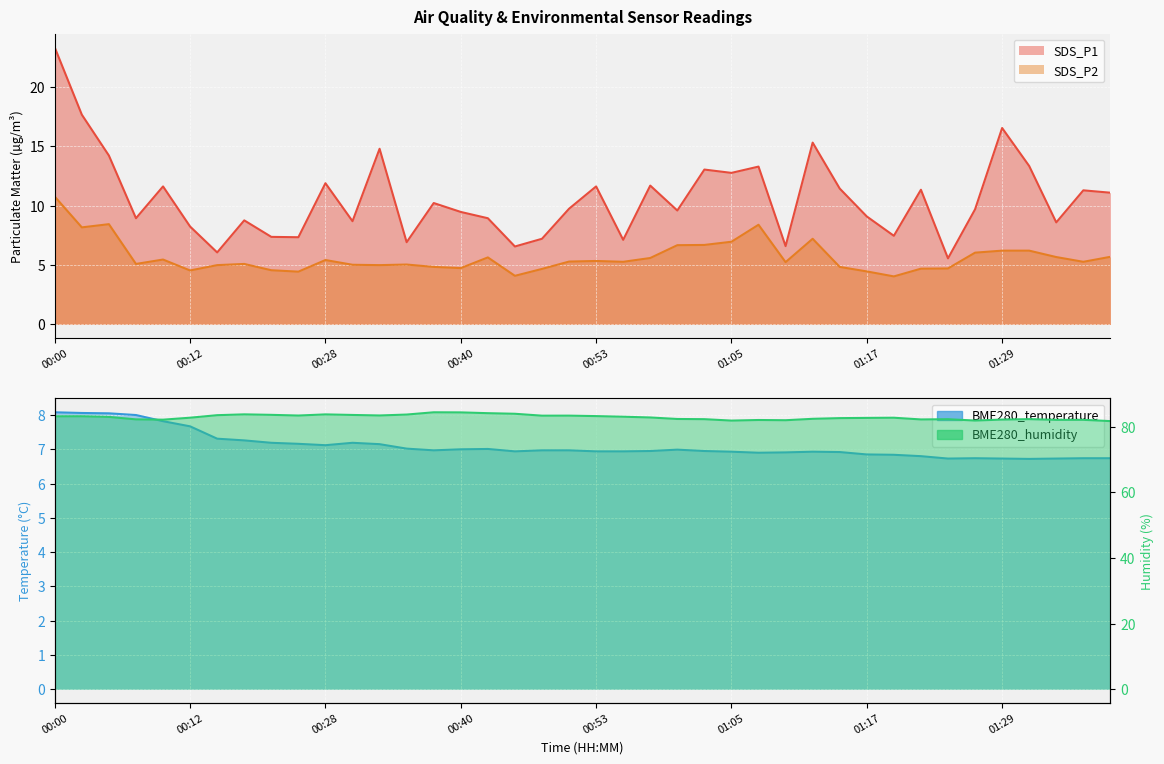

Which category has the lowest value in the BME280_temperature series?

01:32